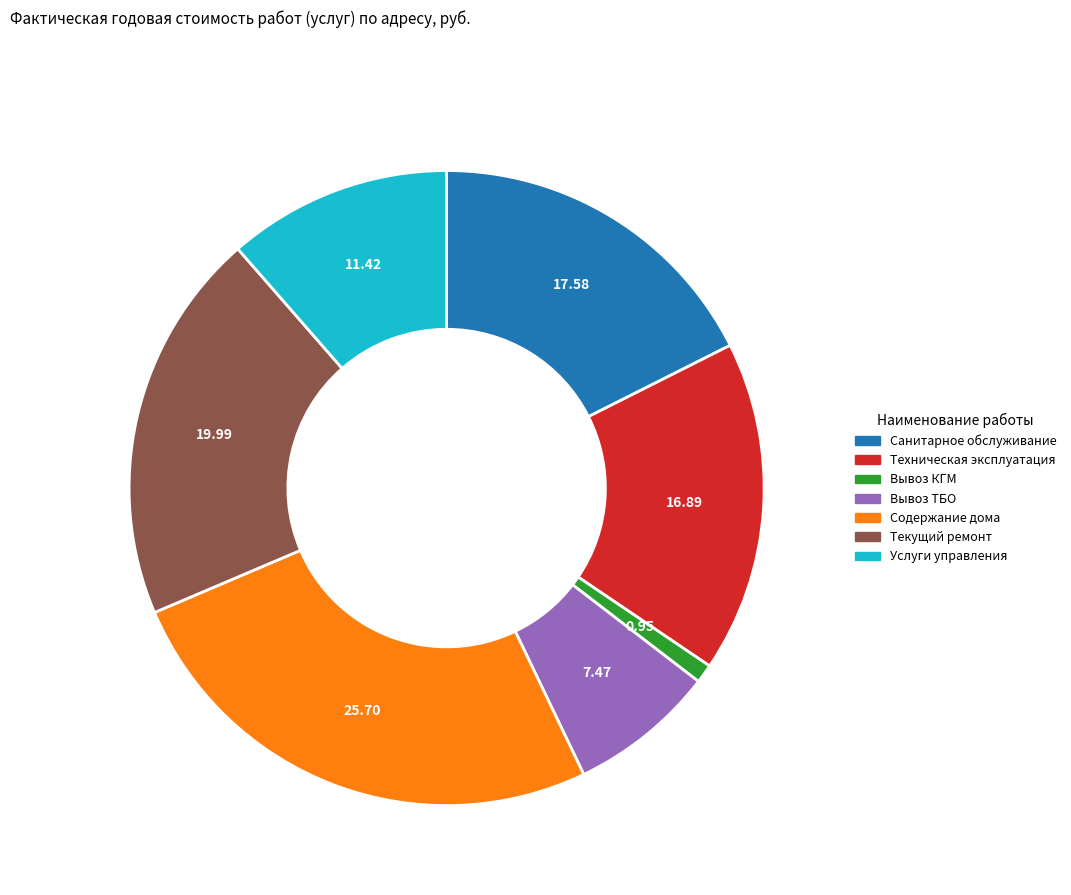

What is the largest slice in the pie chart?

Содержание дома